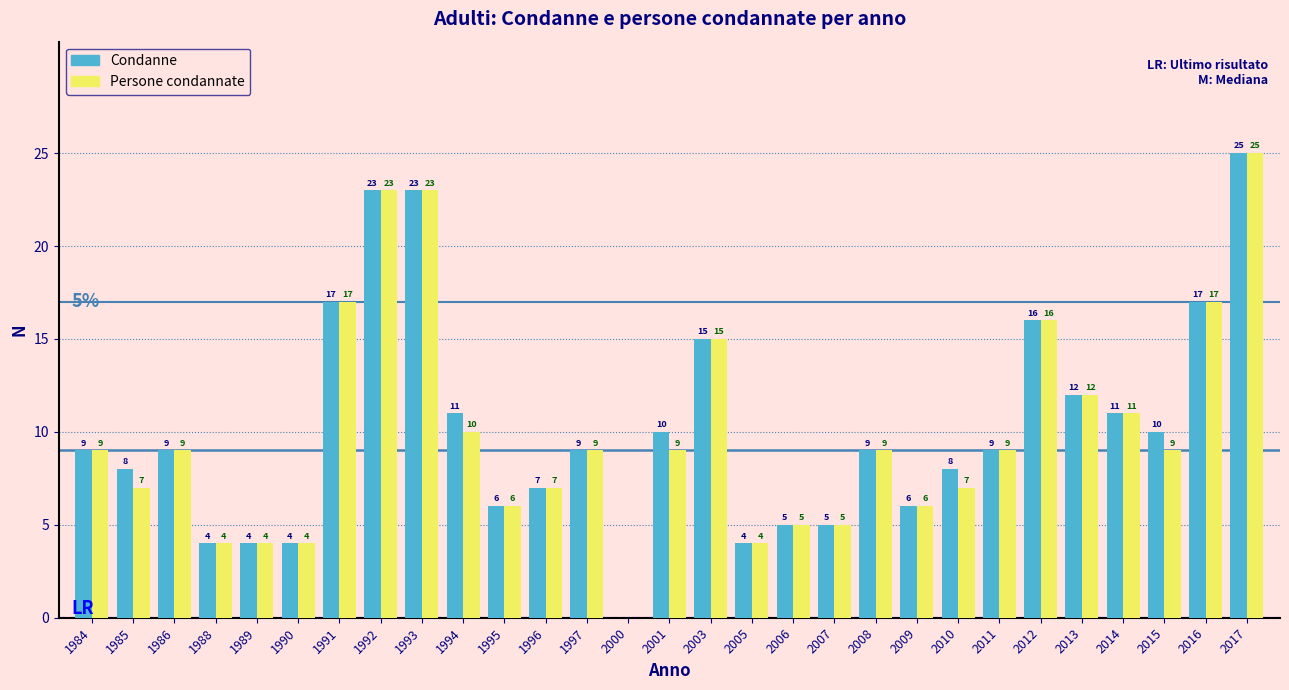

What is the maximum value shown in the chart?

25